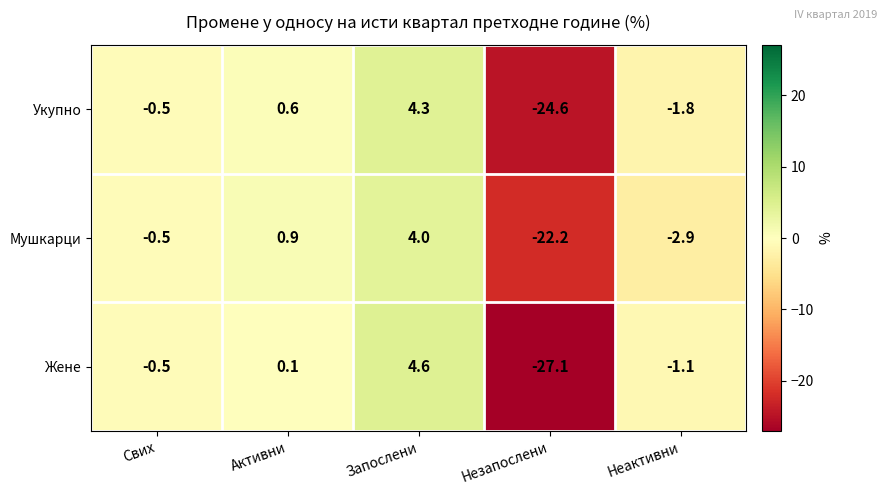

Which label corresponds to the largest value in the chart?

Запослени